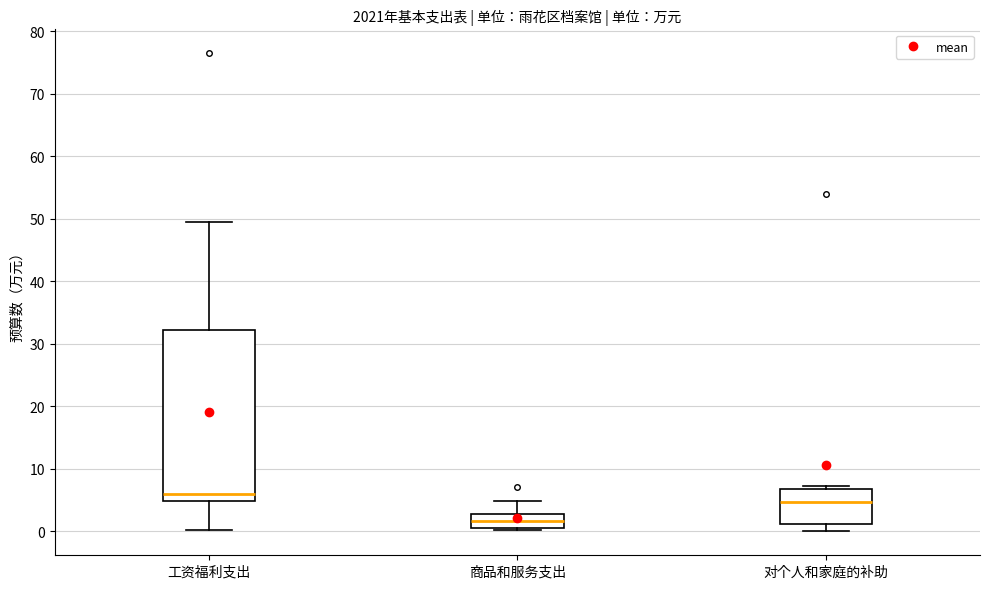

Which box's median line is the highest?

工资福利支出